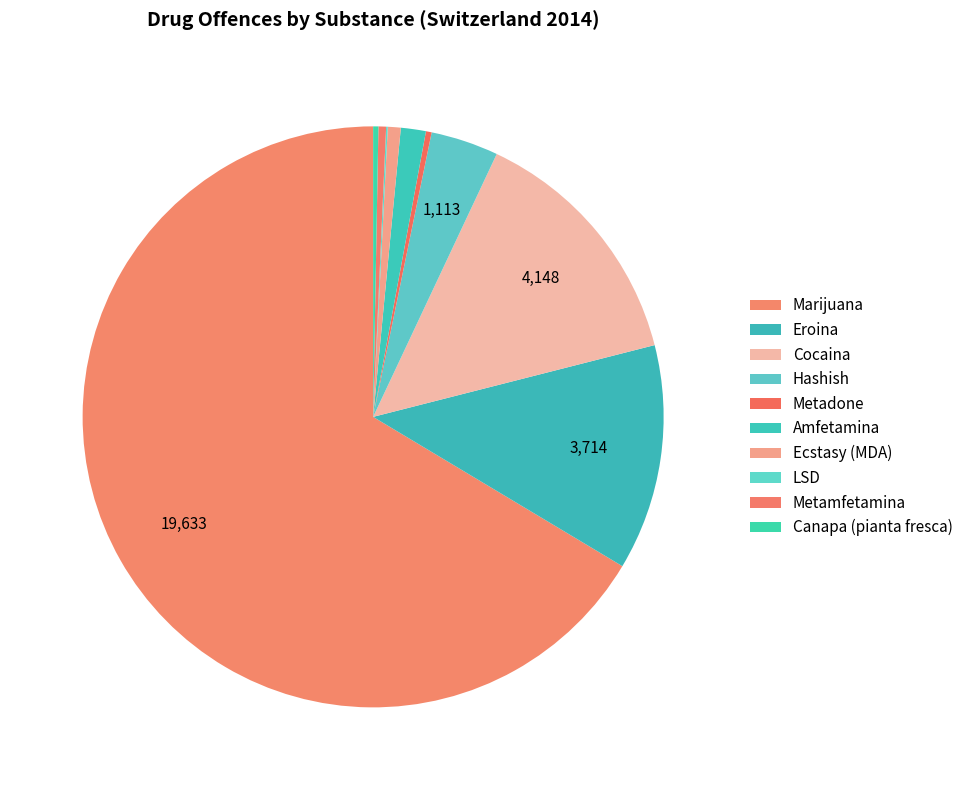

Which category accounts for the majority?

Marijuana